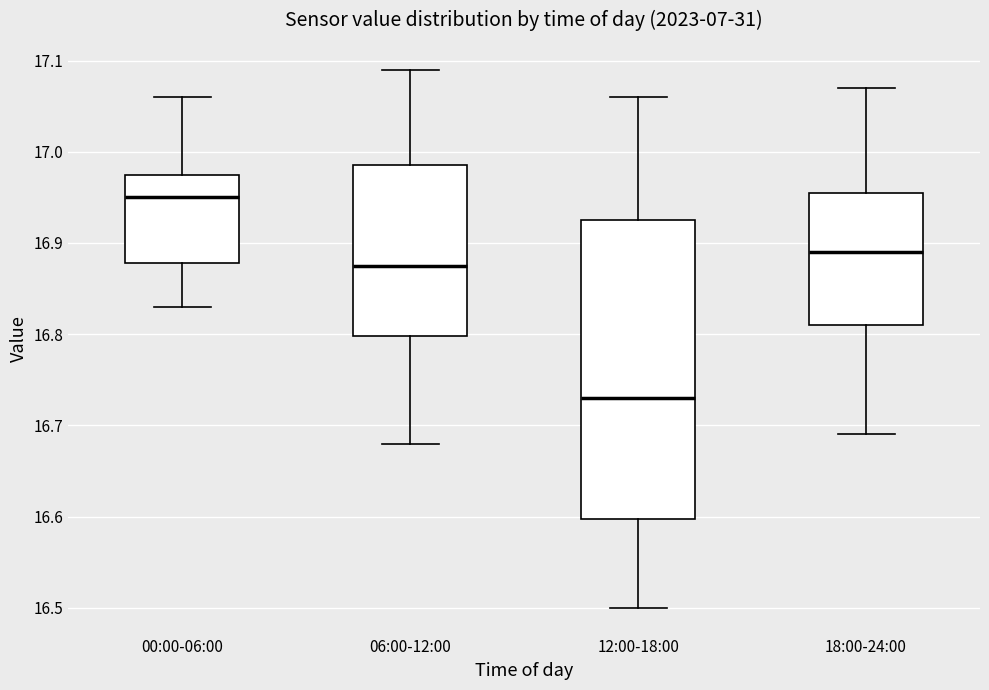

Reading left to right, transcribe this box plot: for each box, give where its median line is, the range the box spans, and where its two whiskers end, as read against the y-axis. The values are not printed on the chart, so give them approximately, as read against the axis.

00:00-06:00: median 16.95, box 16.88 to 16.98, whiskers 16.83 to 17.06
06:00-12:00: median 16.88, box 16.80 to 16.99, whiskers 16.68 to 17.09
12:00-18:00: median 16.73, box 16.60 to 16.93, whiskers 16.50 to 17.06
18:00-24:00: median 16.89, box 16.81 to 16.96, whiskers 16.69 to 17.07